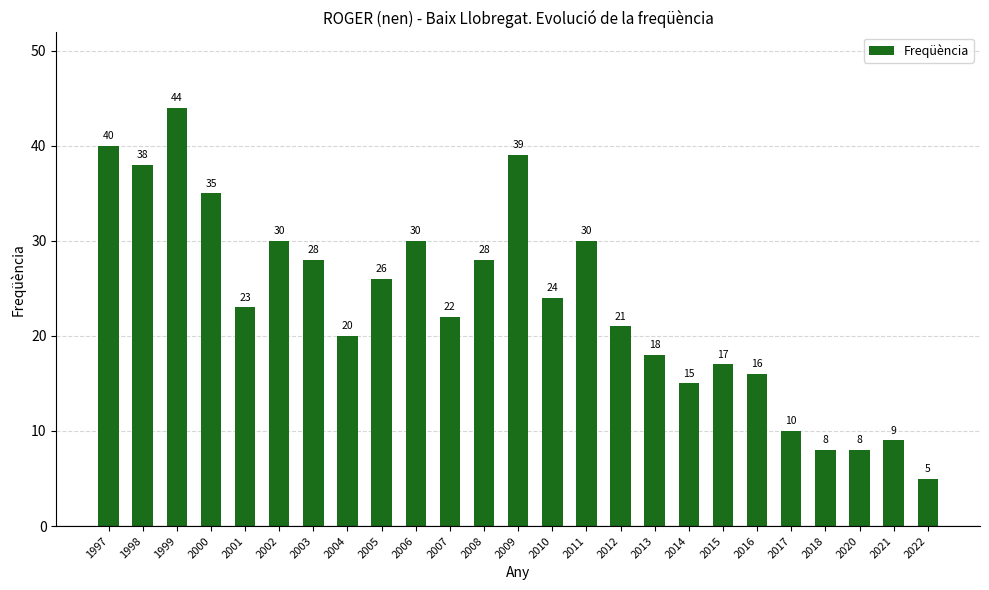

Where does the data first go above 23?

1997